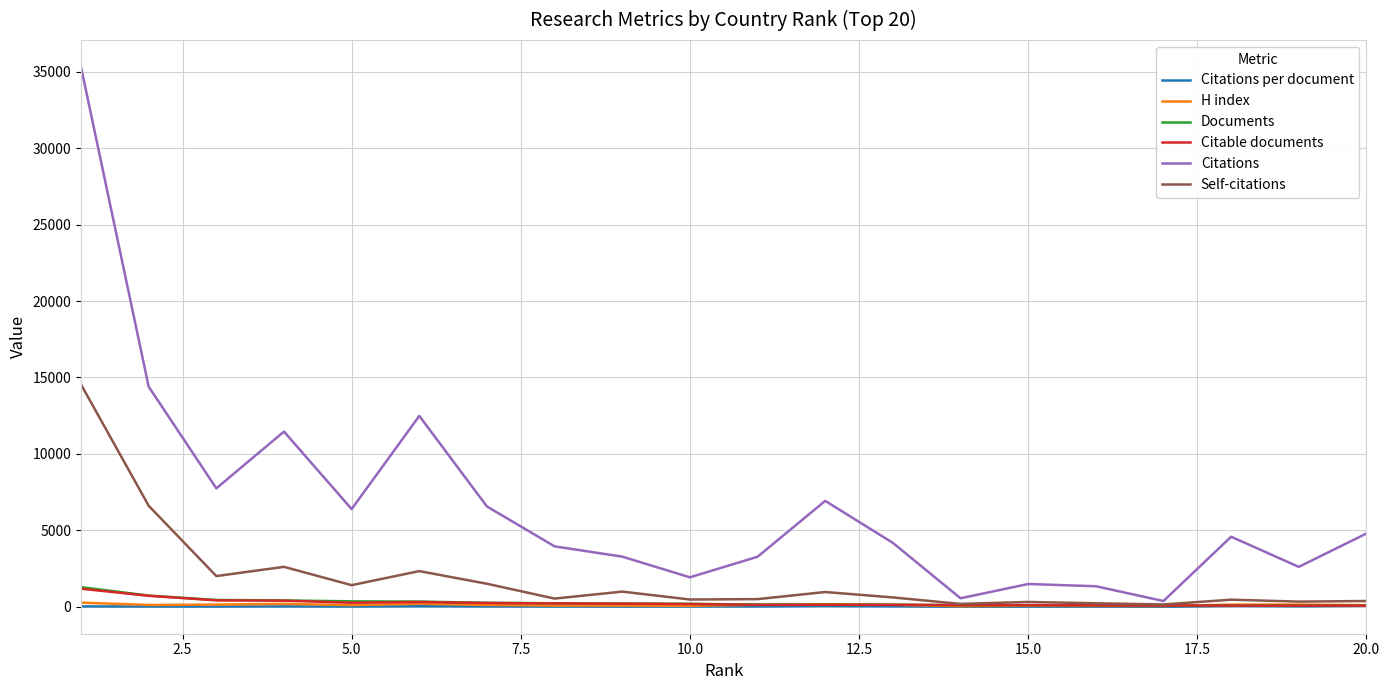

Which series has the largest total across all categories?

Citations